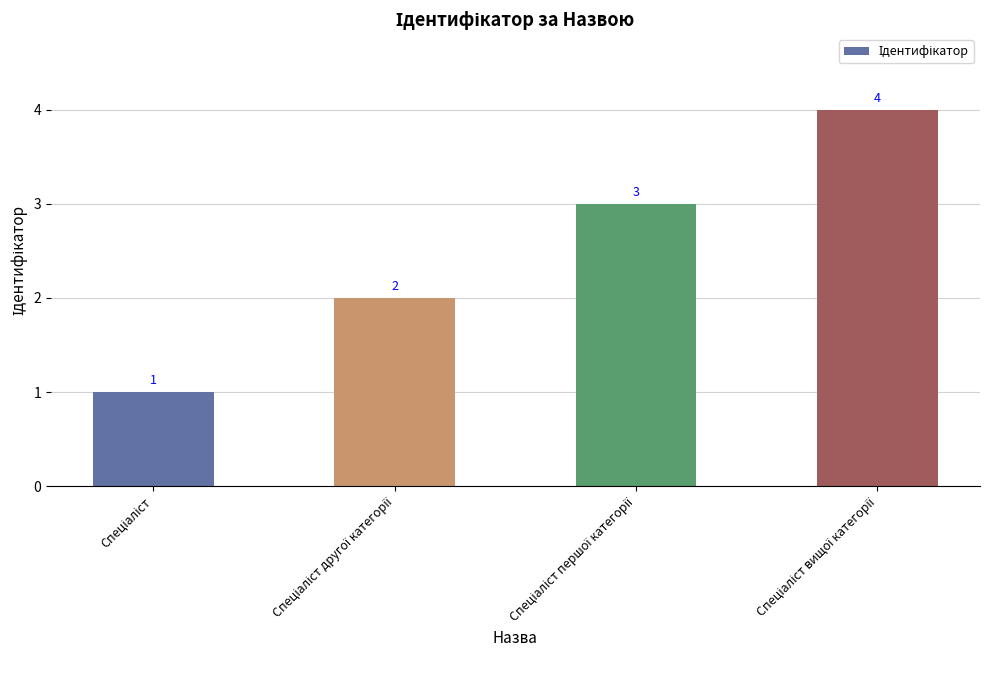

What is the difference between the second highest and minimum values?

2